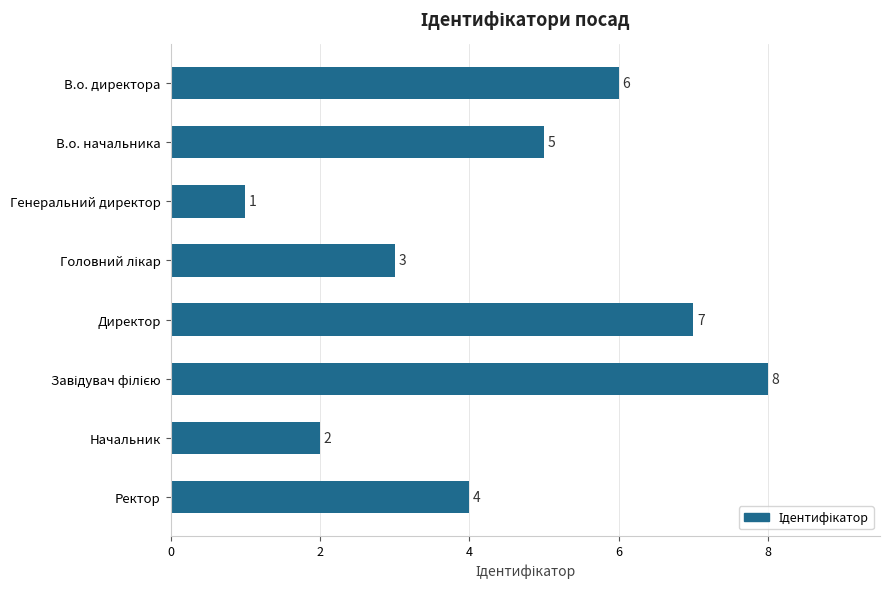

Which category has the lowest value across all series?

Генеральний директор